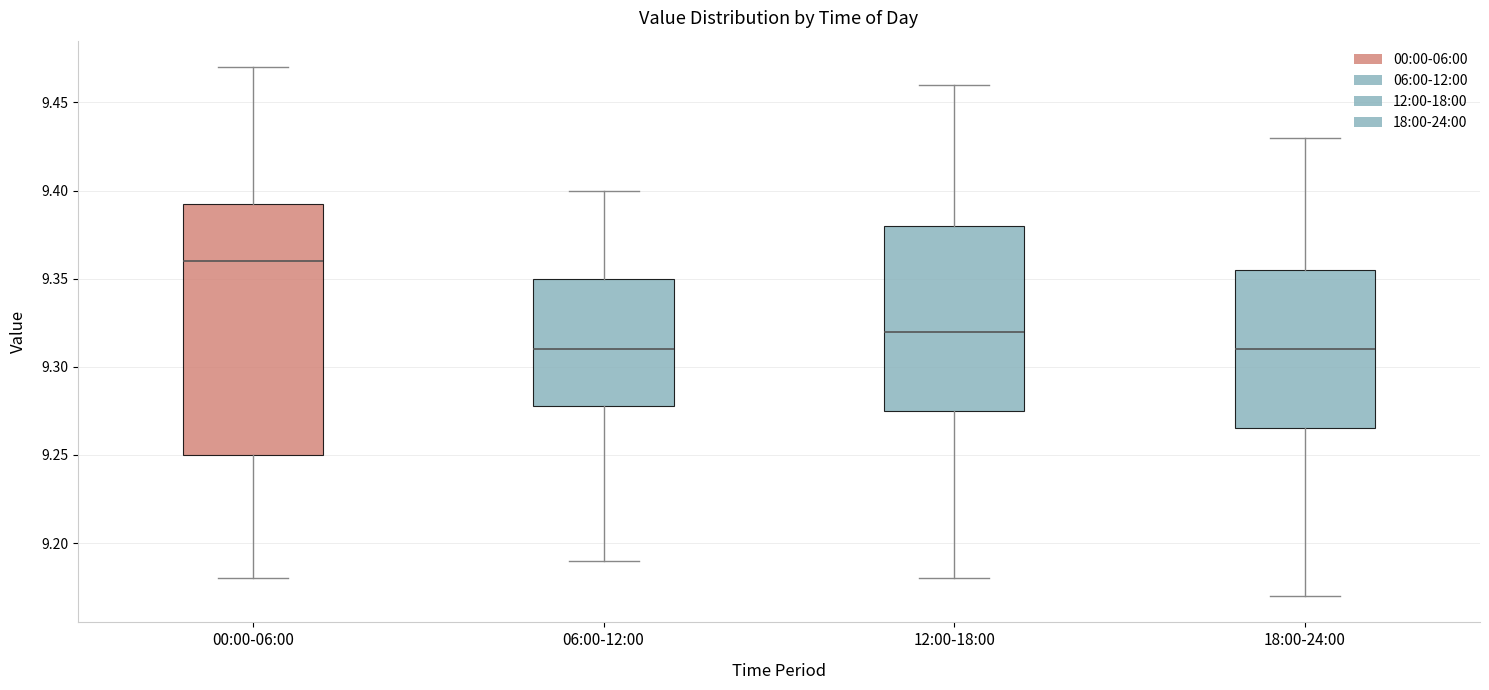

Where does the upper whisker of the box for 18:00-24:00 end on the y-axis? The values are not printed on the chart, so give them approximately, as read against the axis.

9.430